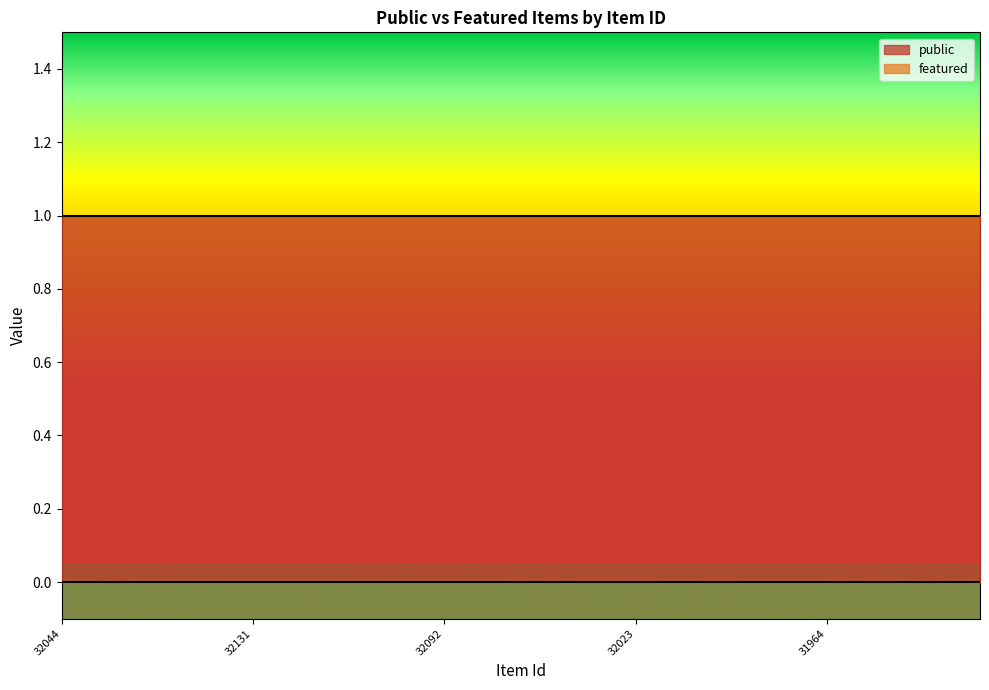

What is the total value across all series at 32092?

1